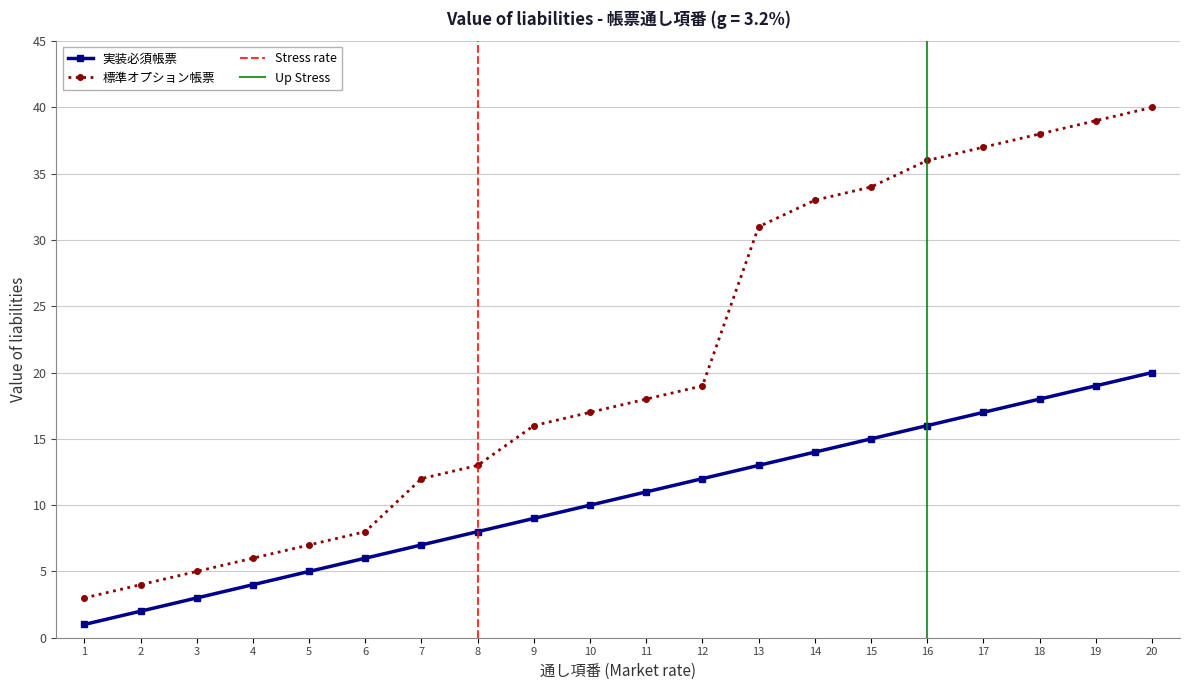

Reading left to right, transcribe all the data shown in this chart.

実装必須帳票: 1	2	3	4	5	6	7	8	9	10	11	12	13	14	15	16	17	18	19	20
標準オプション帳票: 3	4	5	6	7	8	12	13	16	17	18	19	31	33	34	36	37	38	39	40